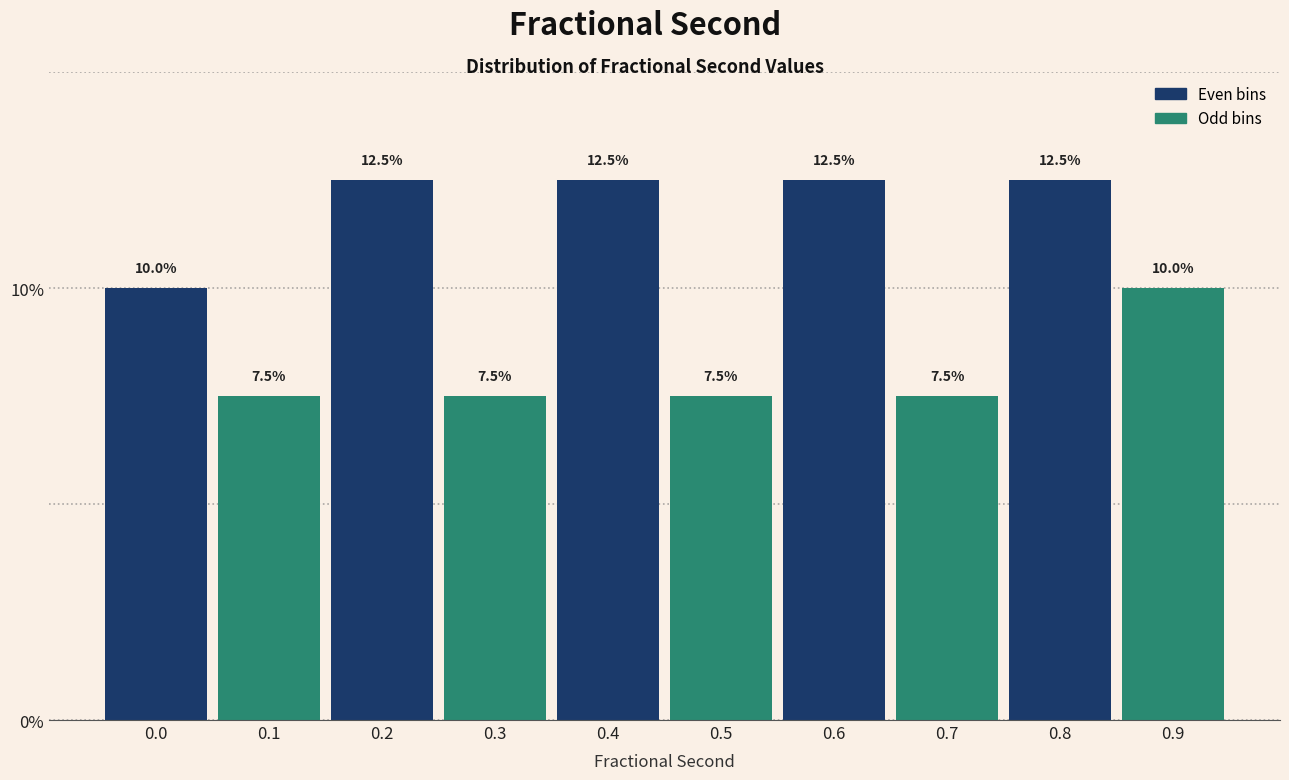

Reading left to right, what are all the values shown in this chart?

10.0	7.5	12.5	7.5	12.5	7.5	12.5	7.5	12.5	10.0